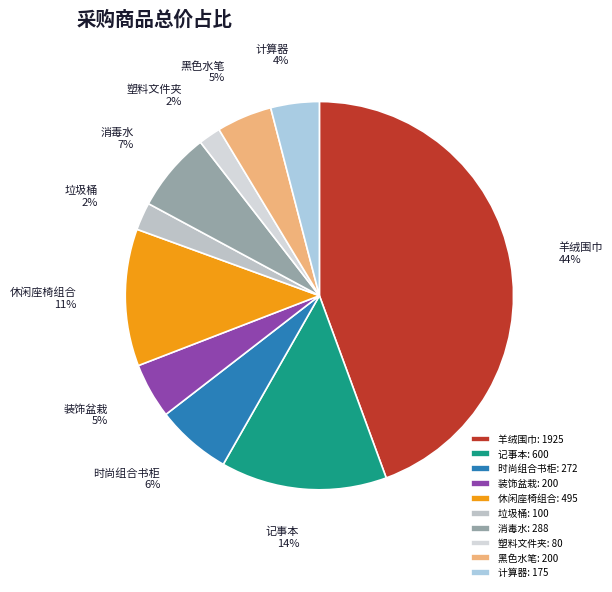

Approximately how many times larger is the value at 装饰盆栽 compared to 塑料文件夹?

2.5